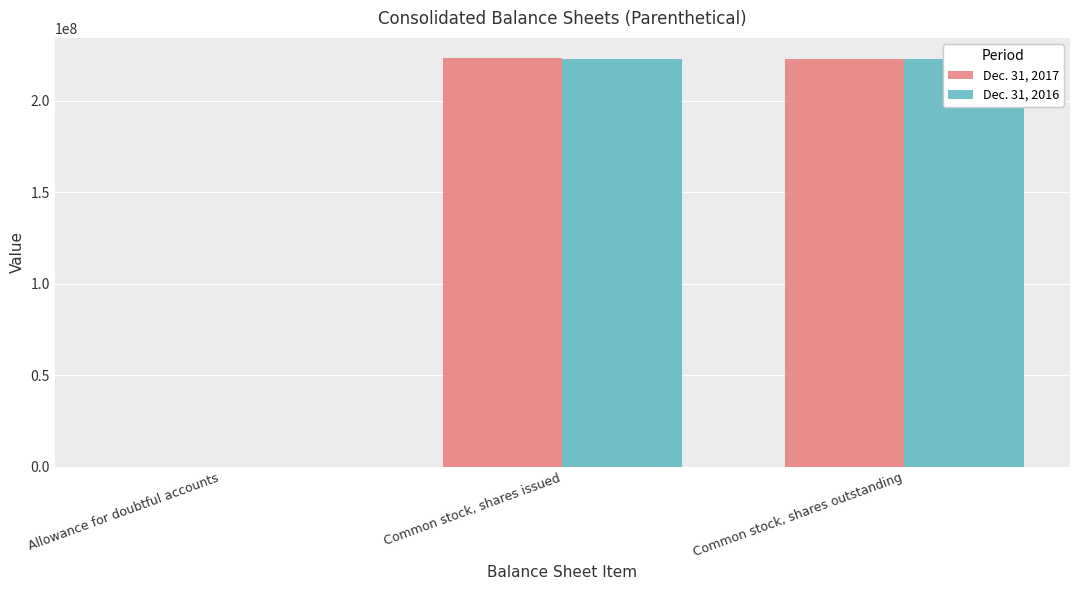

Which has a higher value, Common stock, shares outstanding or Common stock, shares issued?

Common stock, shares issued